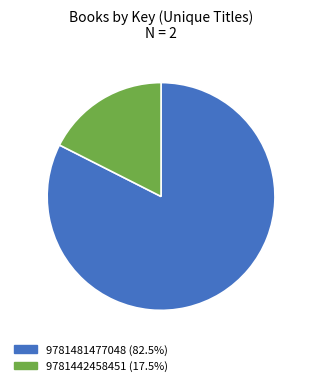

Which slice is the largest?

9781481477048